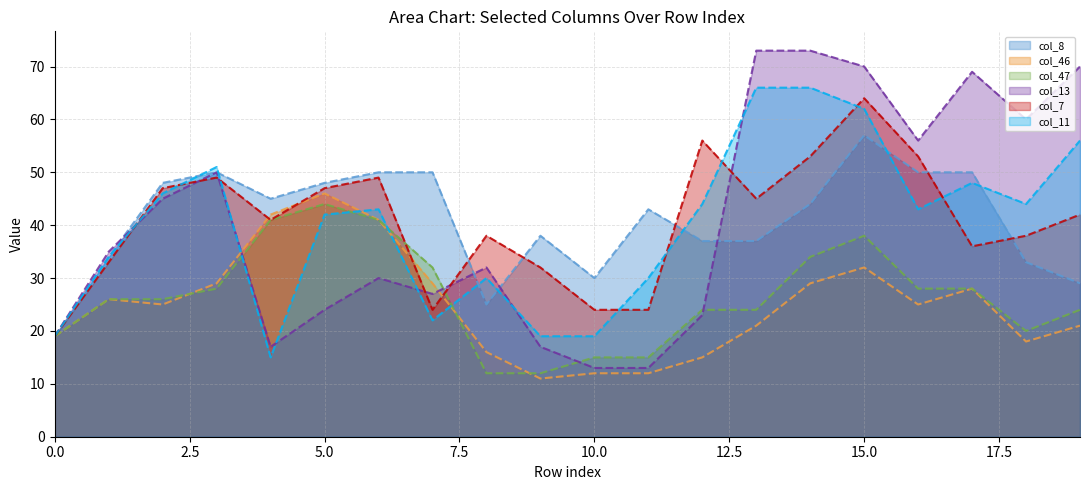

True or false: col_13 and col_7 intersect in this chart.

True